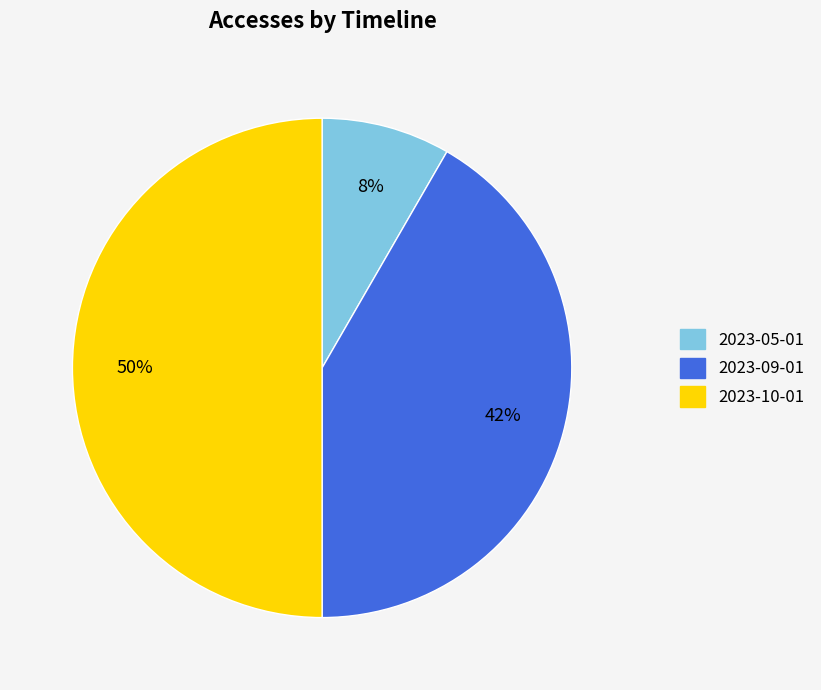

Is it true that 2023-09-01 is 42% of the pie?

True